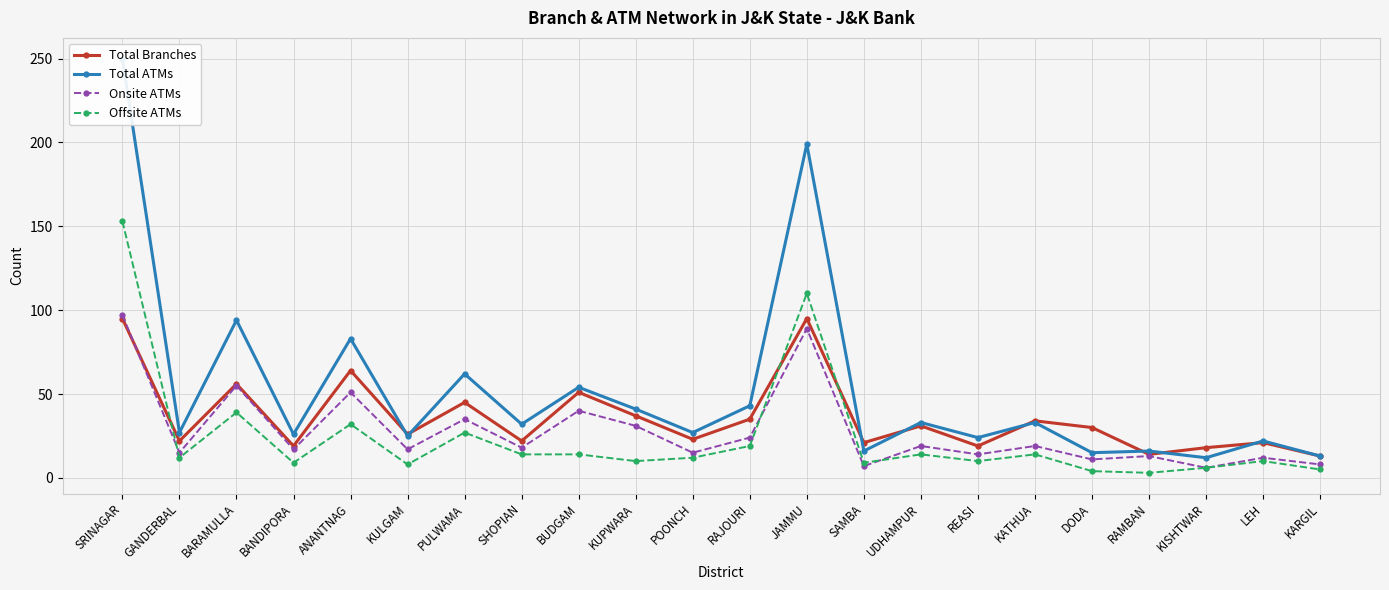

What are all the series names shown in the legend?

Total Branches, Total ATMs, Onsite ATMs, Offsite ATMs